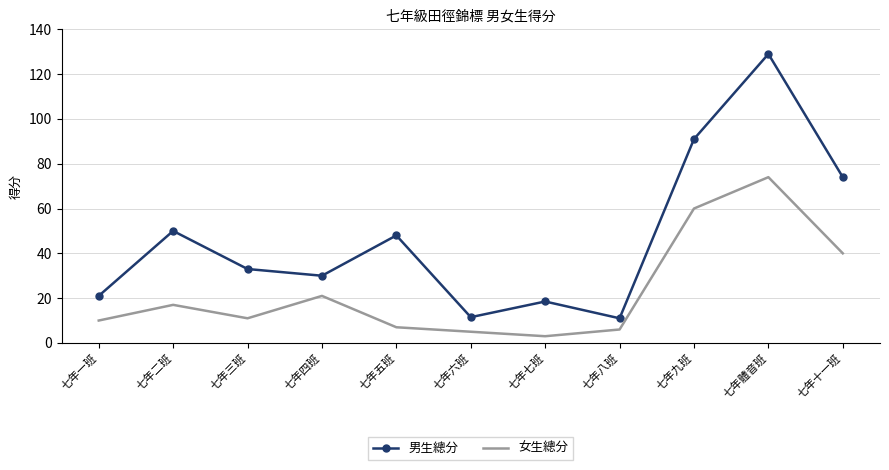

True or false: 女生總分 and 男生總分 intersect in this chart.

False